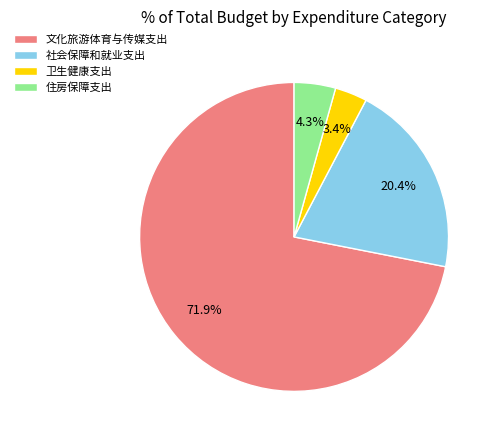

Rank the categories by value from highest to lowest.

文化旅游体育与传媒支出, 社会保障和就业支出, 住房保障支出, 卫生健康支出